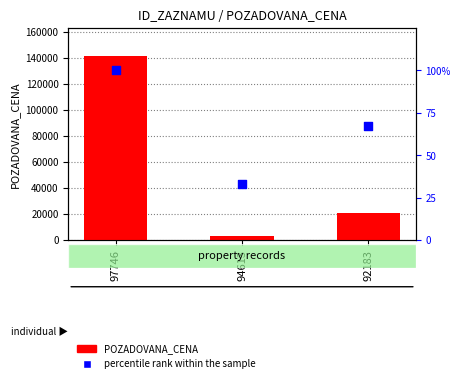

Which series has the largest total across all categories?

POZADOVANA_CENA